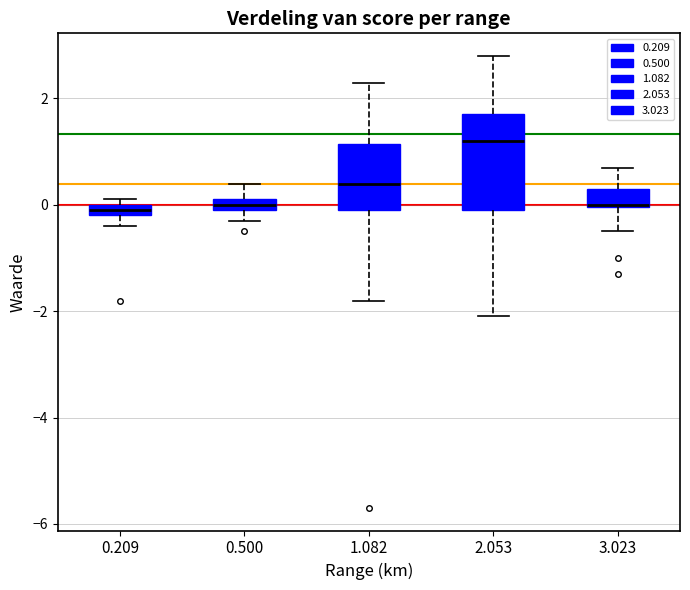

Where is the lower edge of the box at x = 0.500 on the y-axis? The values are not printed on the chart, so give them approximately, as read against the axis.

0.0